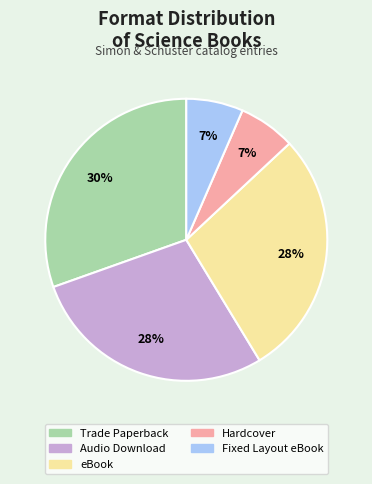

Is it true that eBook is 28% of the pie?

True